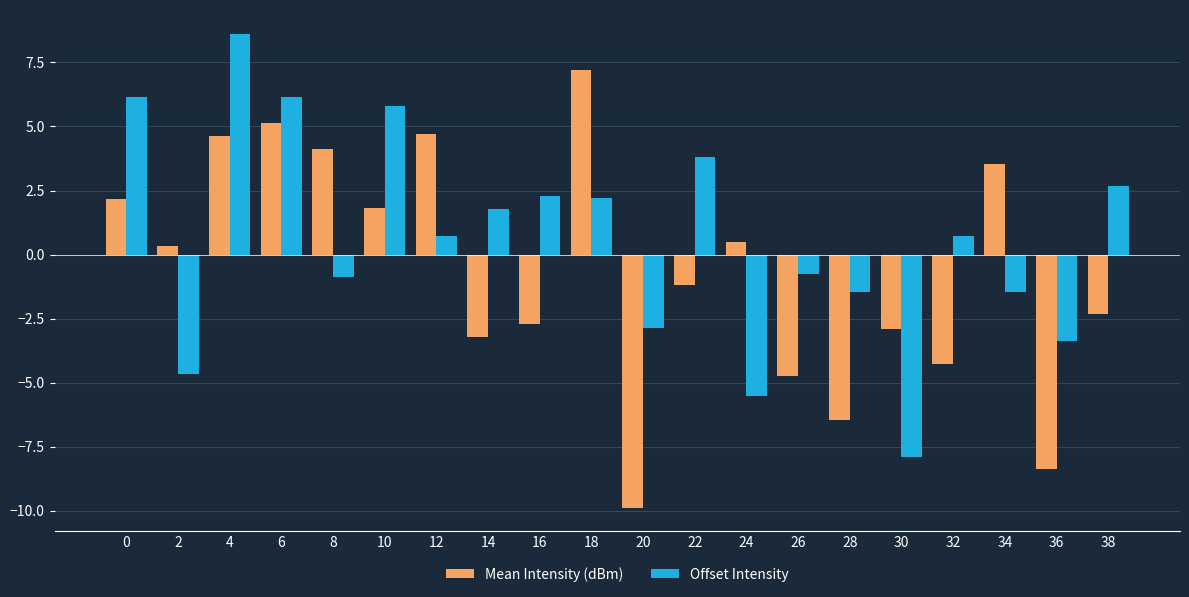

The Mean Intensity (dBm) series shows 1.1 at 0. True or false?

False